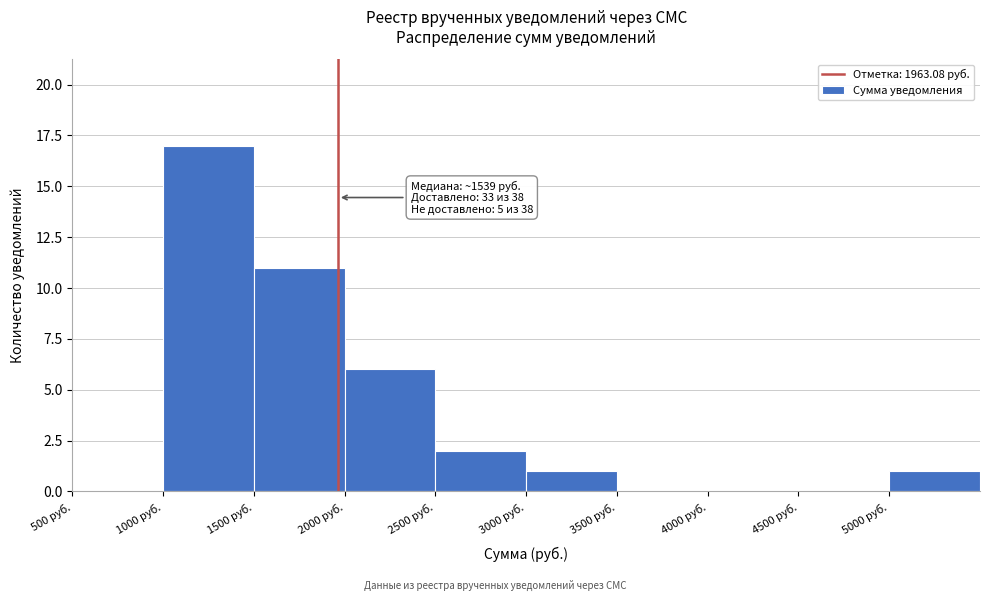

Which range on the x-axis has the tallest bar?

1000 to 1500